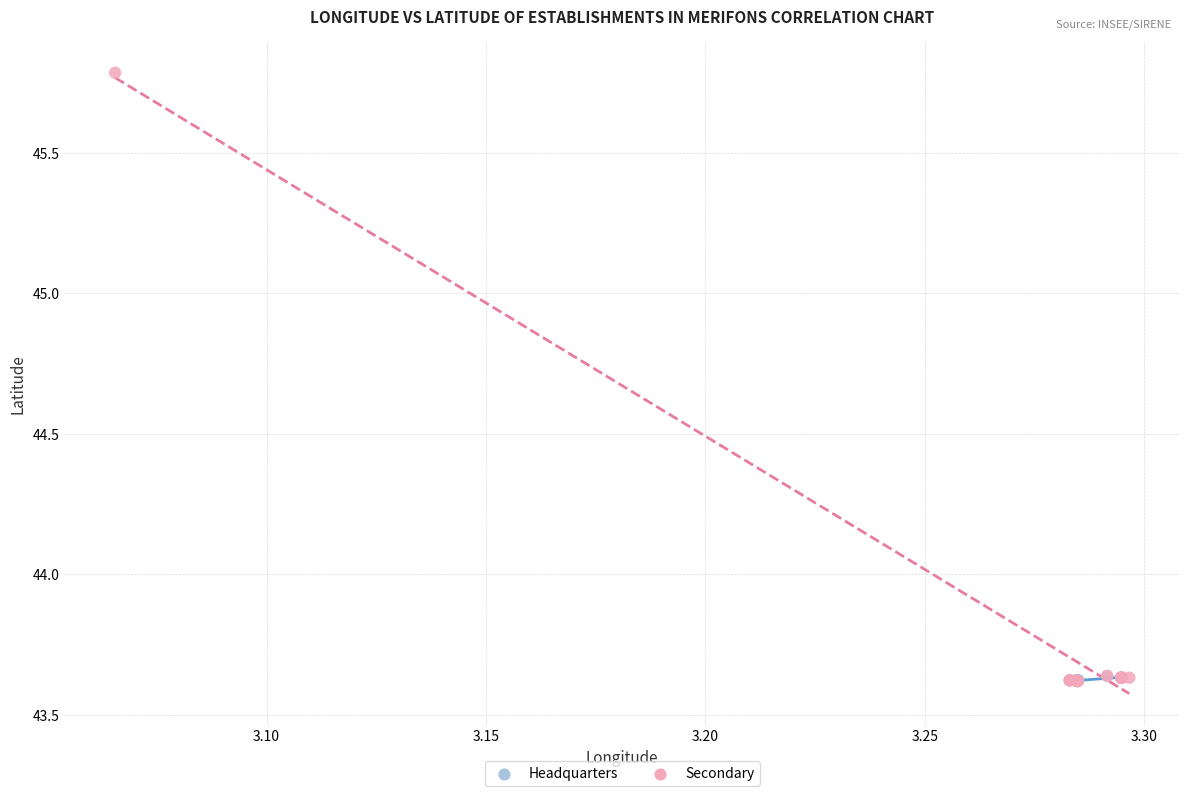

Which series has the largest Y range (max minus min)?

Secondary